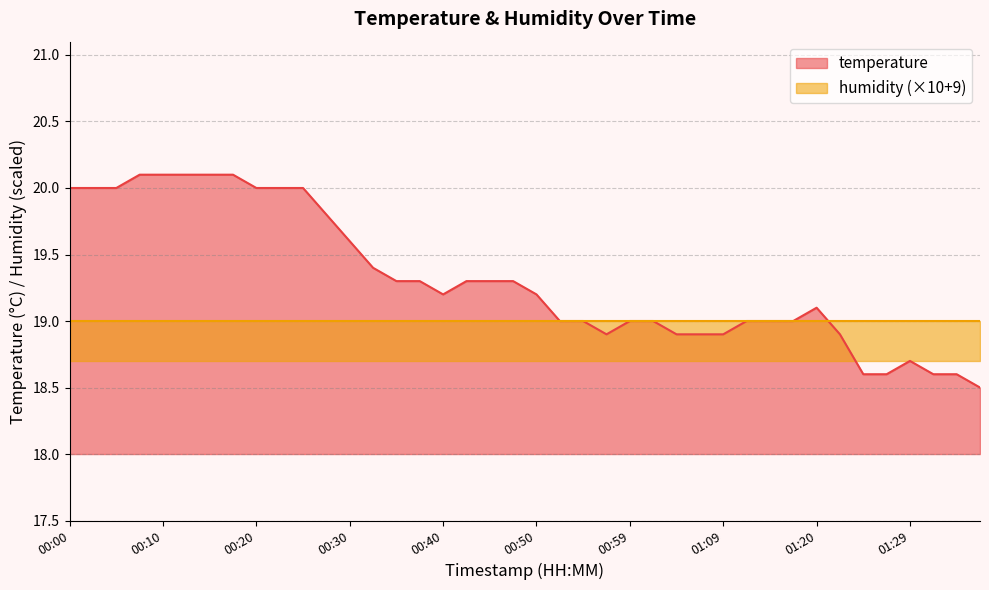

What is the maximum value shown in the chart?

20.1